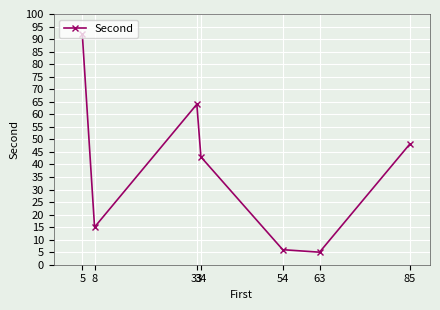

Reading left to right, list all the values displayed in this chart.

5=92	8=15	33=64	34=43	54=6	63=5	85=48